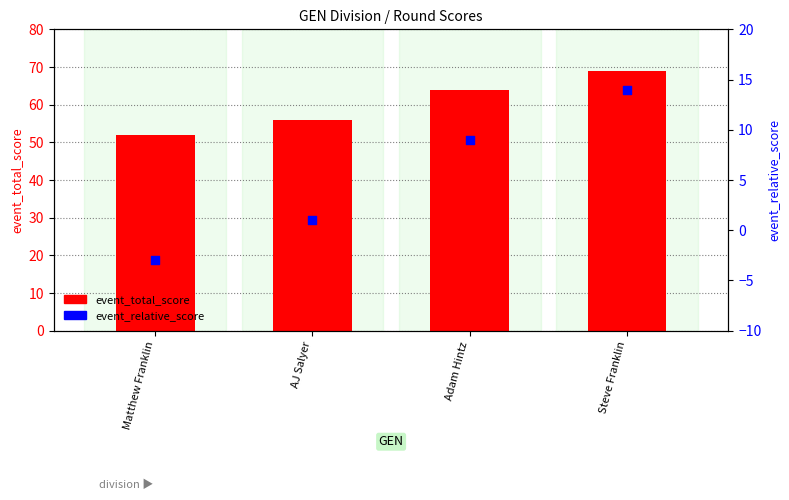

What are all the series names shown in the legend?

event_total_score, event_relative_score